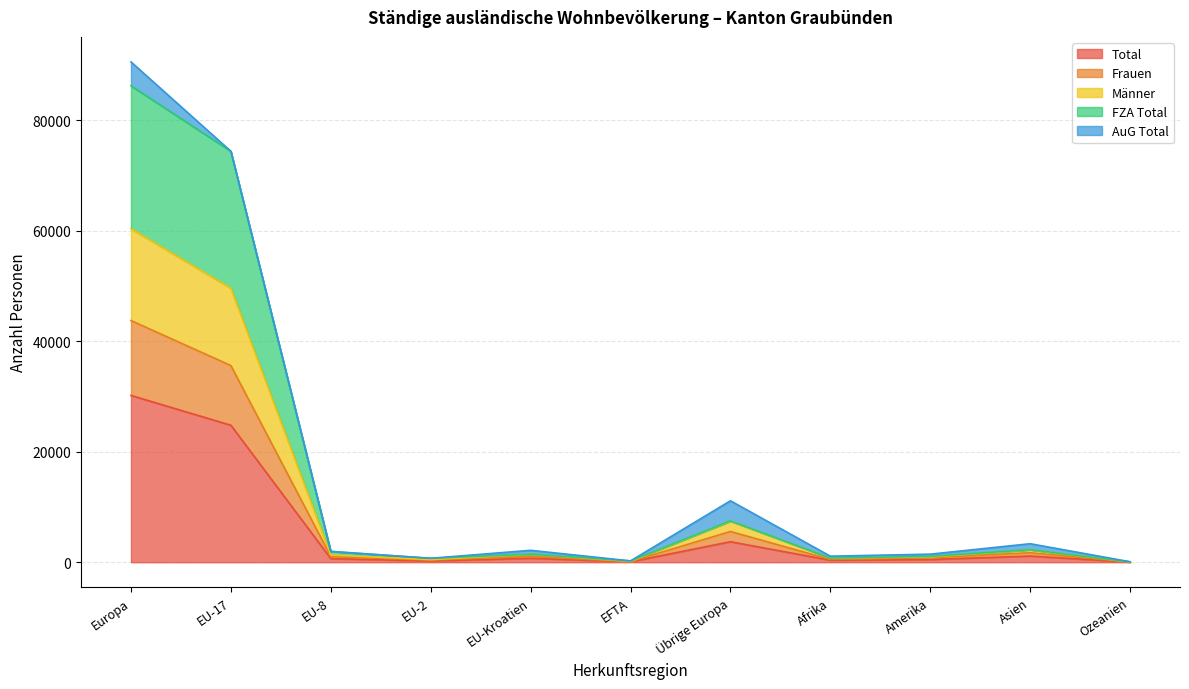

True or false: Total has a value of 329 at Amerika.

False